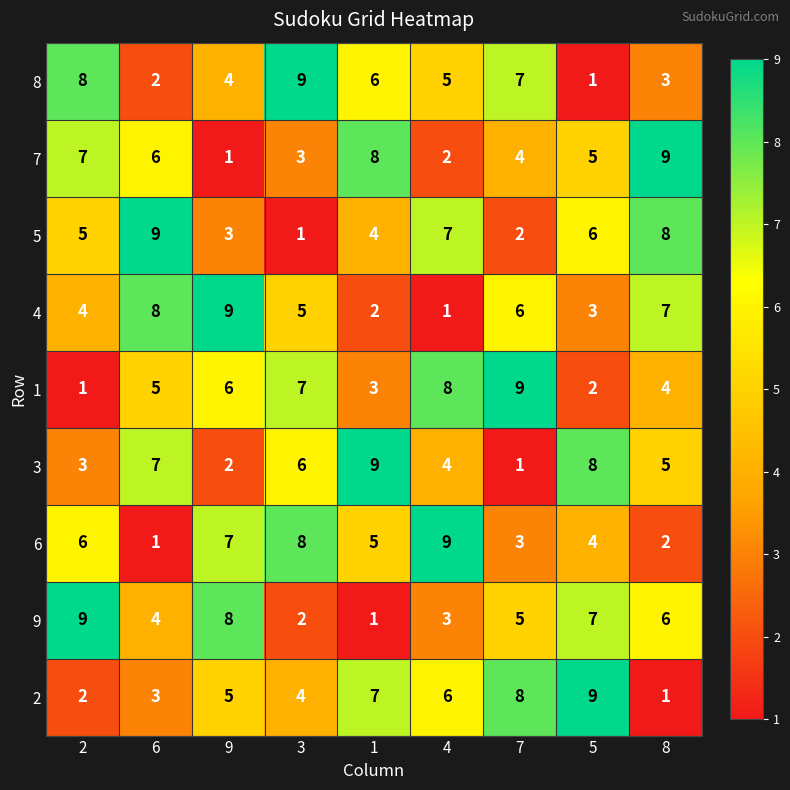

List the labels in order of 8 value, largest first.

3, 2, 7, 1, 4, 9, 8, 6, 5